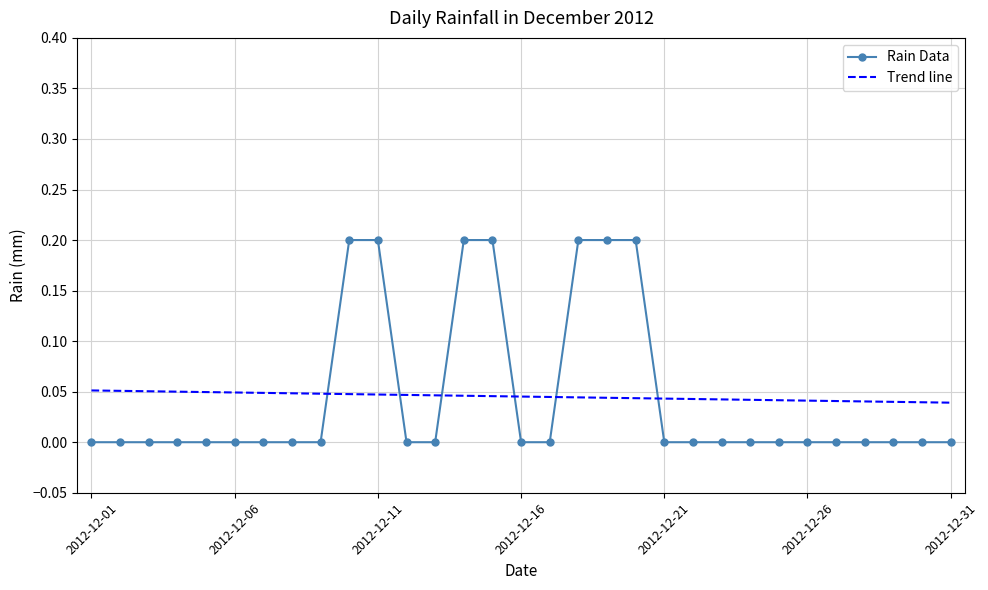

Count the number of categories in the chart.

31